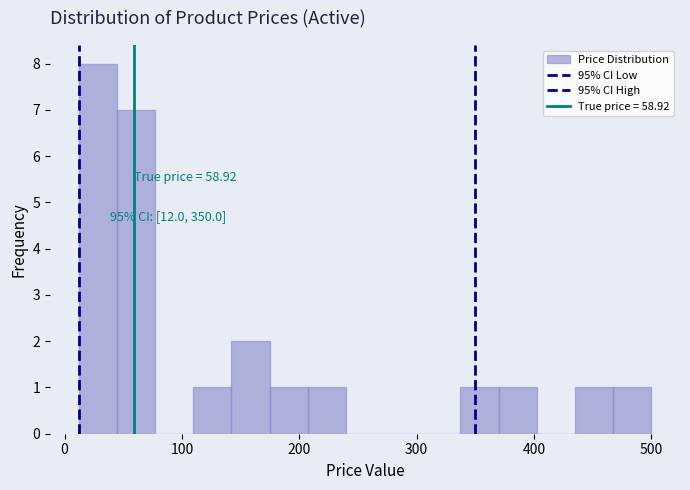

Read against the x-axis, roughly where is the centre of the tallest bar?

30